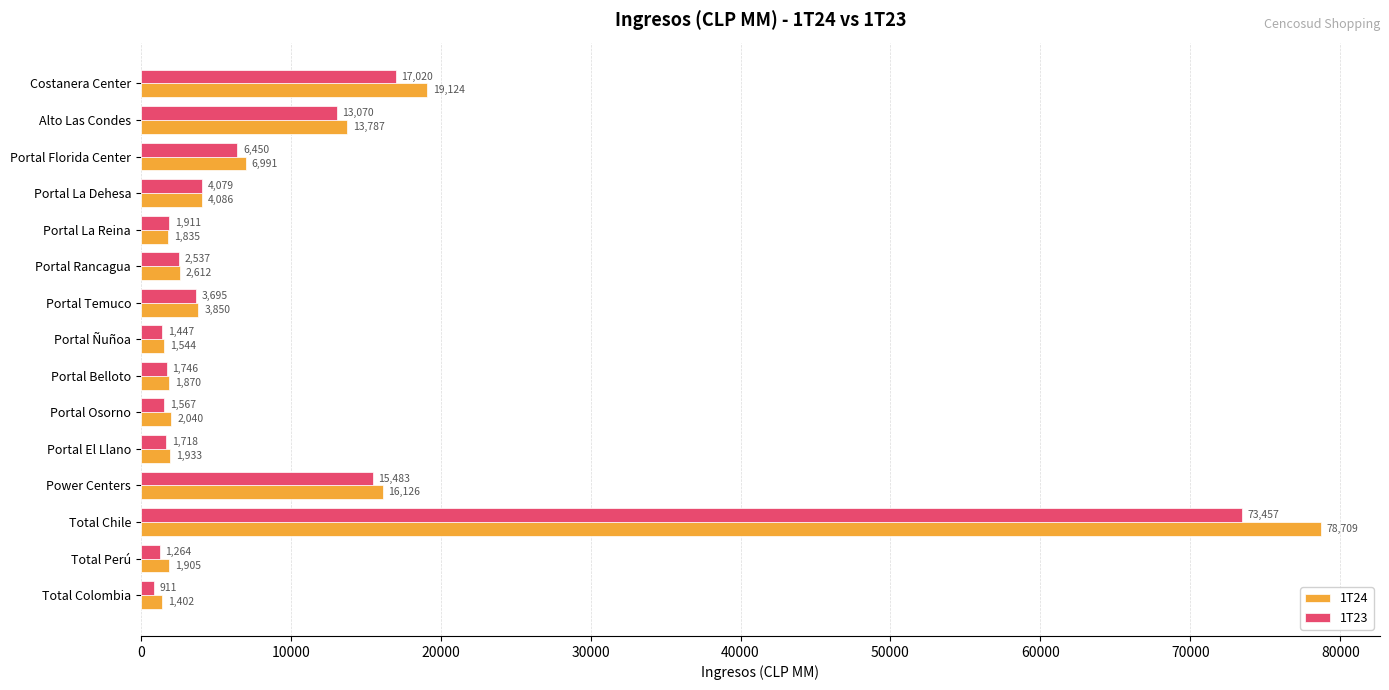

Rank the series by their maximum value, from lowest to highest.

1T23, 1T24